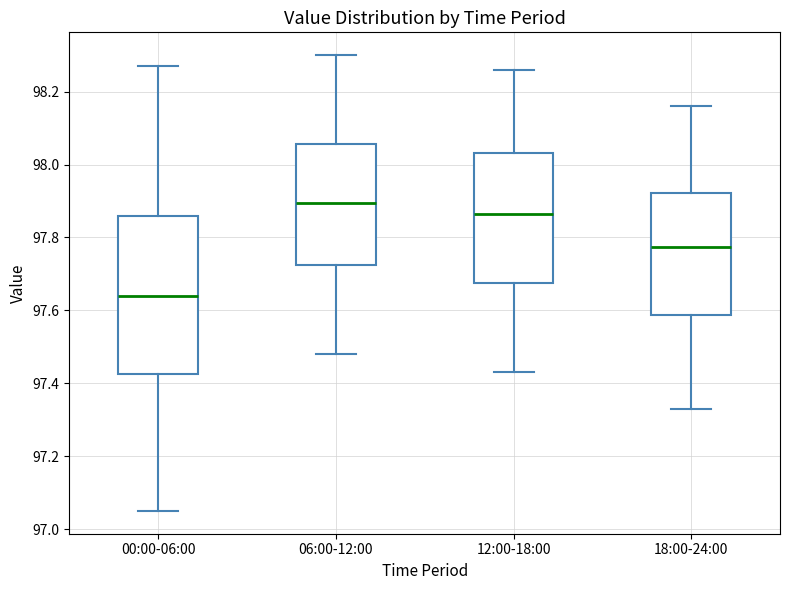

Reading left to right, transcribe this box plot: for each box, give where its median line is, the range the box spans, and where its two whiskers end, as read against the y-axis. The values are not printed on the chart, so give them approximately, as read against the axis.

00:00-06:00: median 97.64, box 97.42 to 97.86, whiskers 97.06 to 98.28
06:00-12:00: median 97.90, box 97.72 to 98.06, whiskers 97.48 to 98.30
12:00-18:00: median 97.86, box 97.68 to 98.04, whiskers 97.44 to 98.26
18:00-24:00: median 97.78, box 97.58 to 97.92, whiskers 97.34 to 98.16